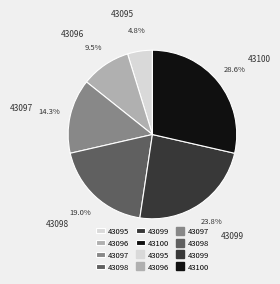

How many slices are in this pie chart?

6